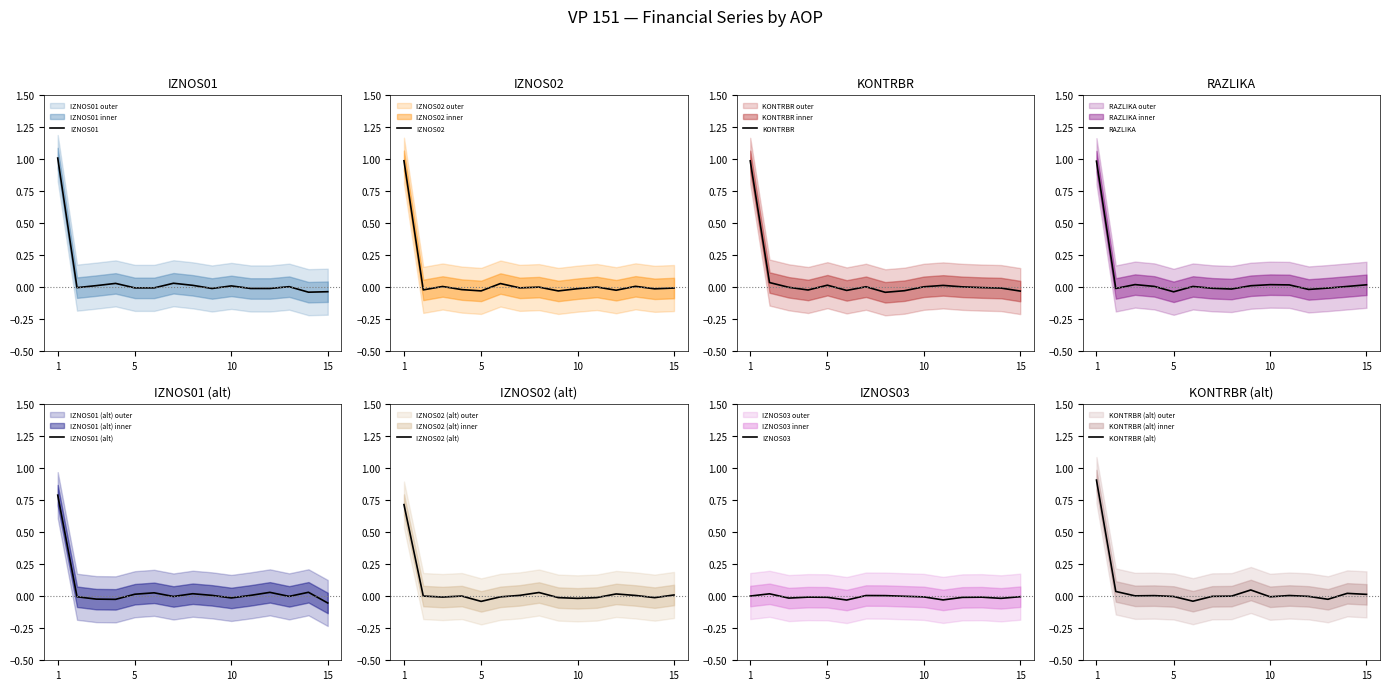

True or false: RAZLIKA has a value of 0.0 at 5.

False